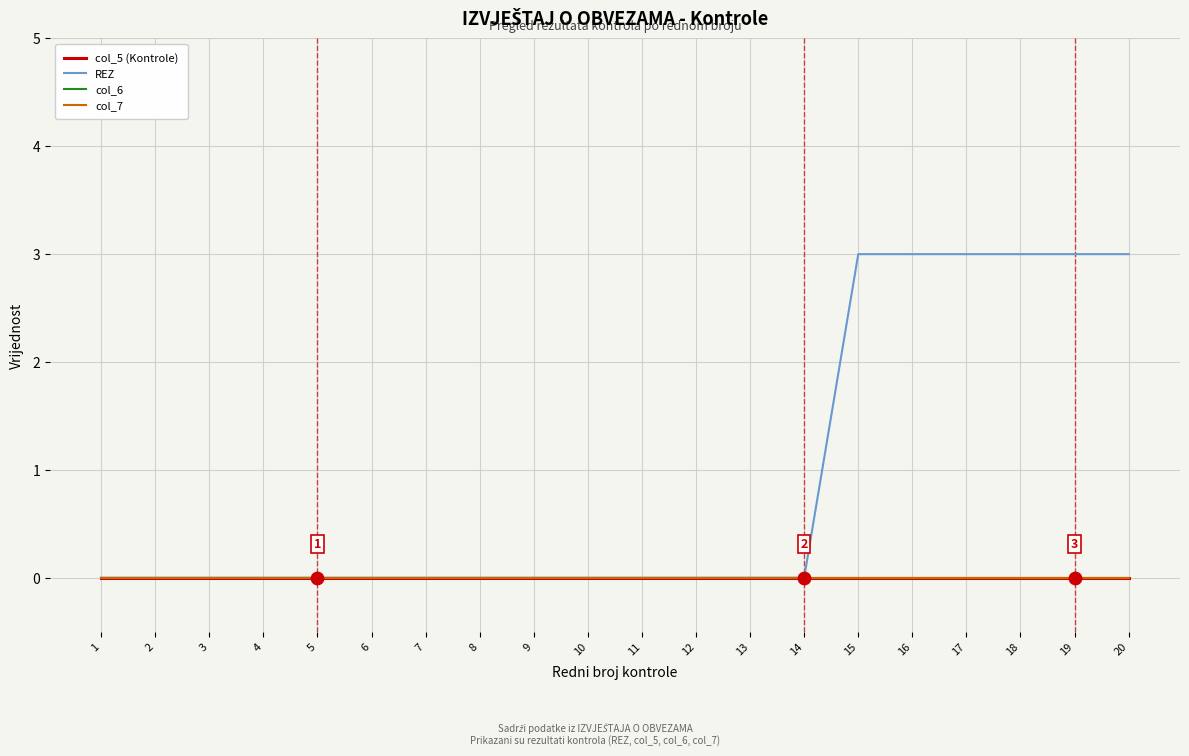

At how many categories does at least one series exceed 1?

6